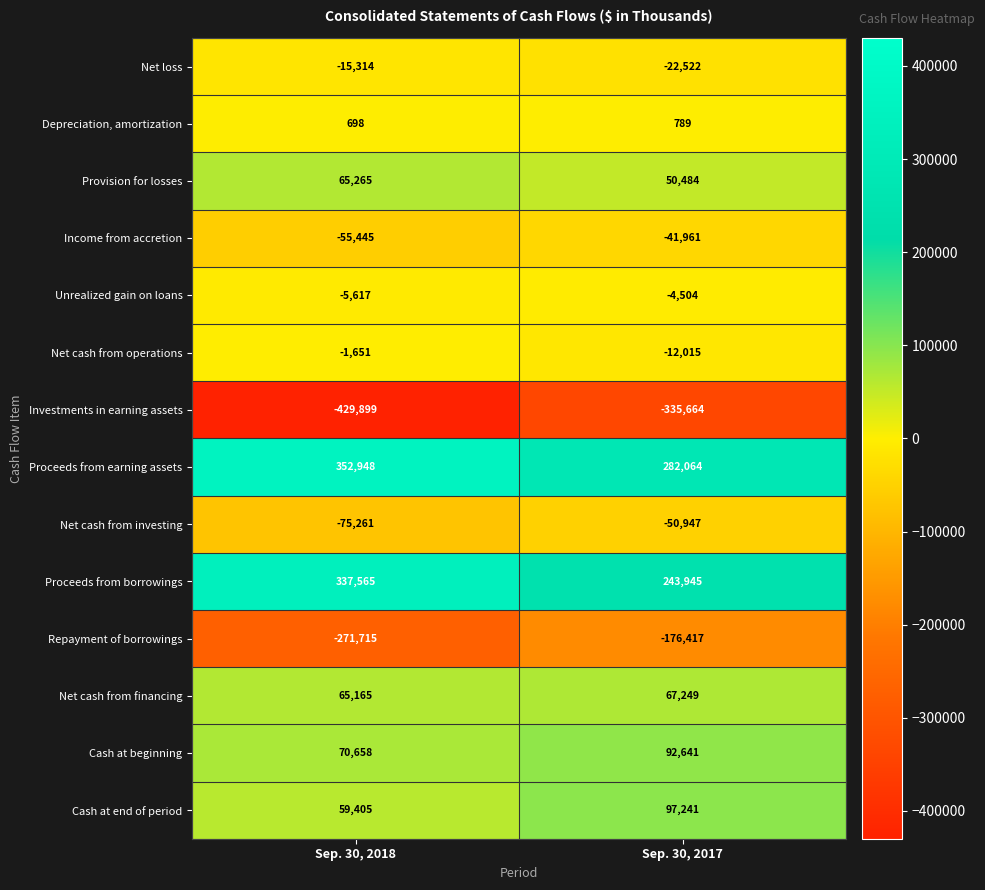

The value of Investments in earning assets at Sep. 30, 2017 is -443085. True or false?

False